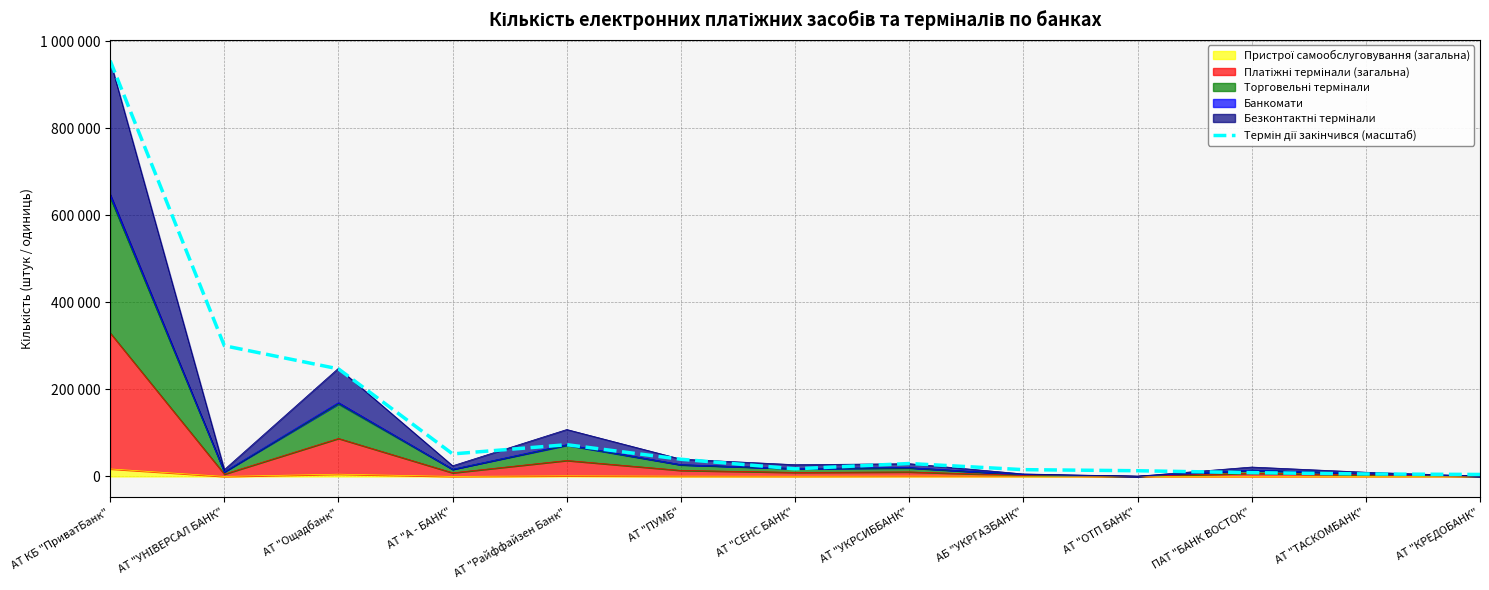

List the labels in order of value, smallest first.

АТ "КРЕДОБАНК", АТ "ТАСКОМБАНК", ПАТ "БАНК ВОСТОК", АТ "ОТП БАНК", АБ "УКРГАЗБАНК", АТ "СЕНС БАНК", АТ "УКРСИББАНК", АТ "ПУМБ", АТ "А - БАНК", АТ "Райффайзен Банк", АТ "Ощадбанк", АТ "УНІВЕРСАЛ БАНК", АТ КБ "ПриватБанк"